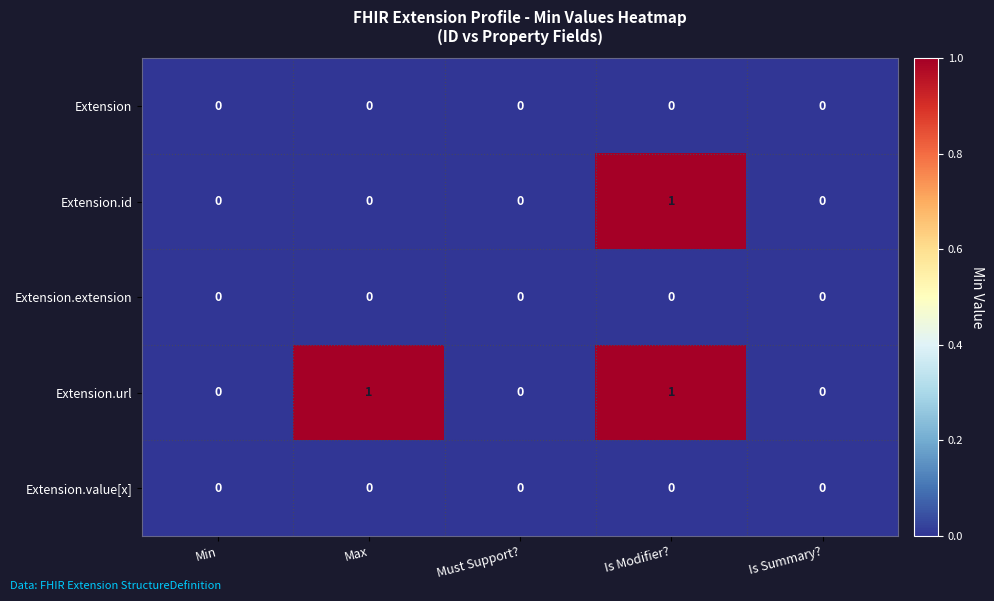

The value of Extension.id at Is Modifier? is 1. True or false?

True